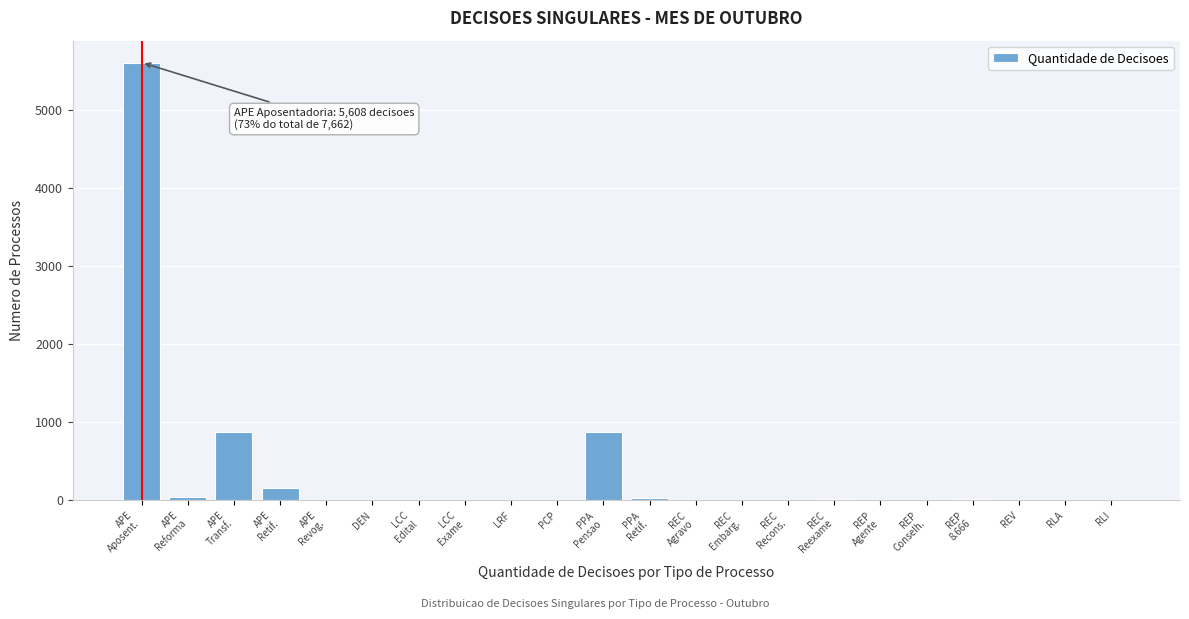

What is the maximum value shown in the chart?

5608